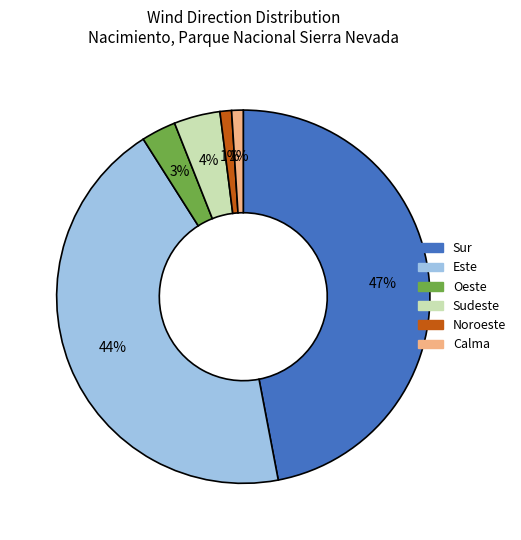

Do Sur and Sudeste together represent more than half of the pie?

Yes